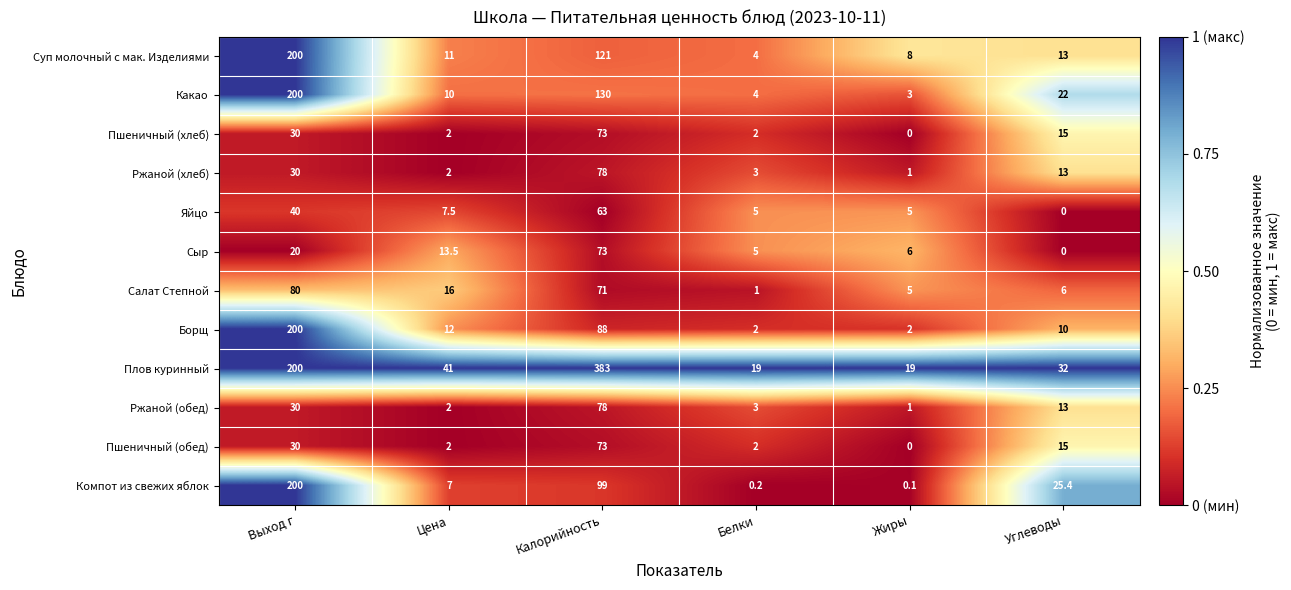

Which series has the widest spread of values?

Плов куринный